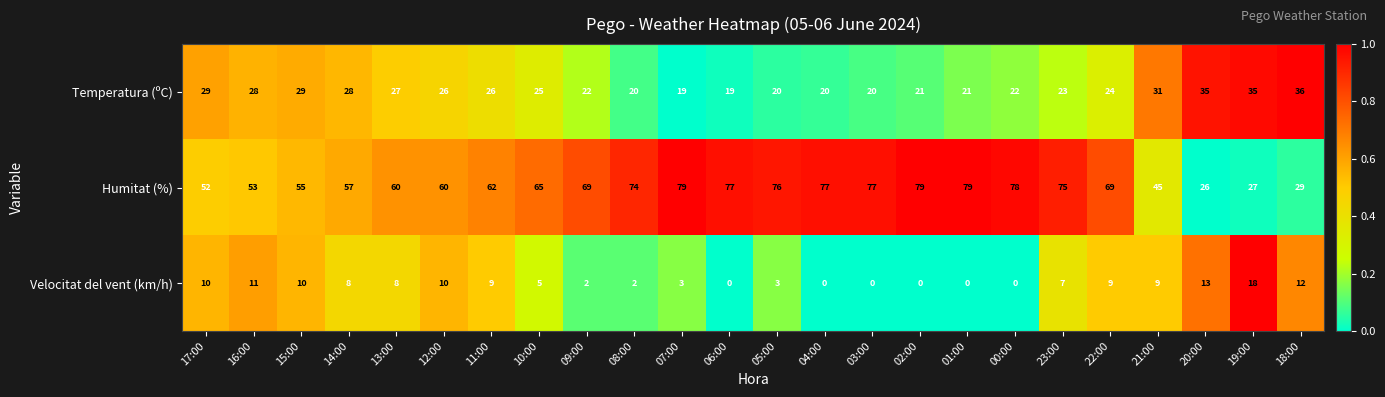

Is the value of Humitat (%) at 20:00 greater than the value of Velocitat del vent (km/h) at 13:00?

Yes